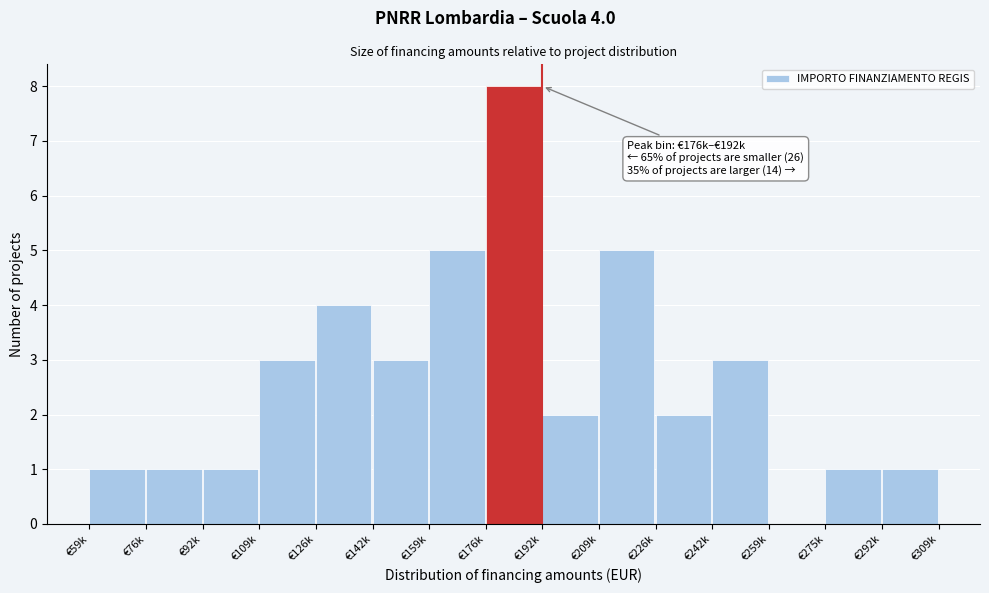

Reading left to right, list all the values displayed in this chart.

€59k=1	€76k=1	€92k=1	€109k=3	€126k=4	€142k=3	€159k=5	€176k=8	€192k=2	€209k=5	€226k=2	€242k=3	€259k=0	€275k=1	€292k=1